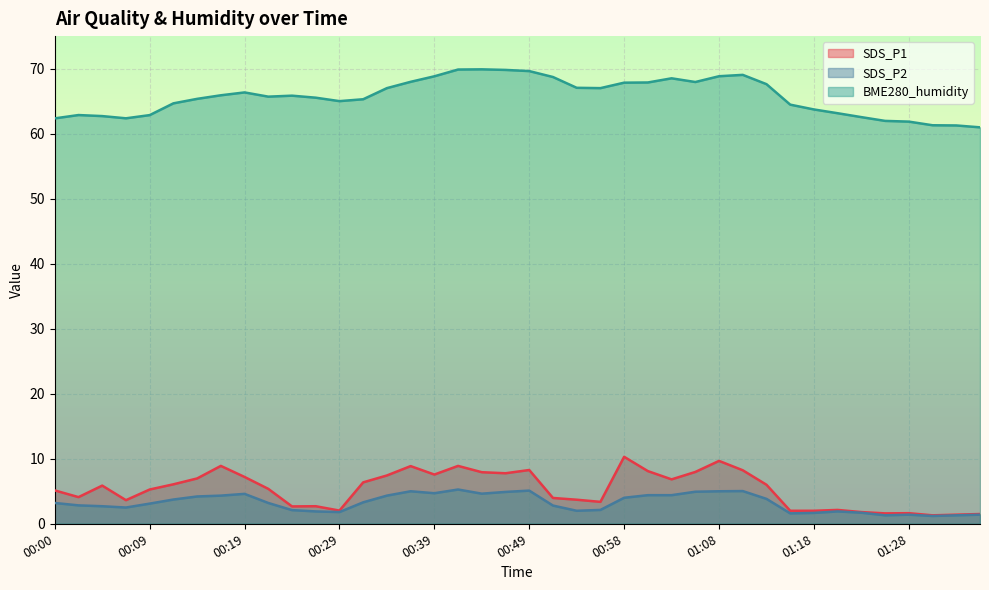

What is the smallest value displayed?

1.2